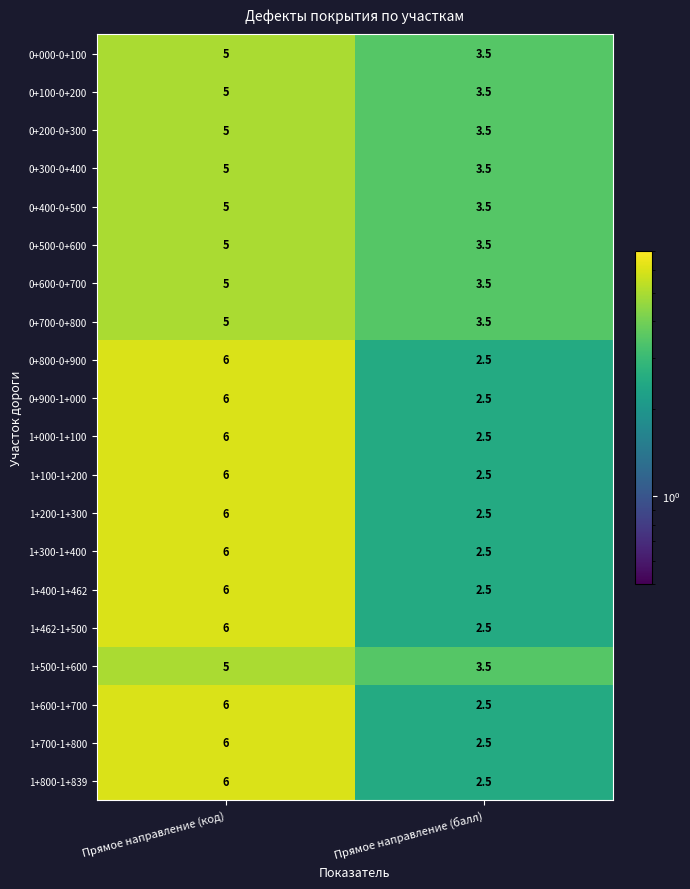

Read the 0+700-0+800 value at Прямое направление (код).

5.0